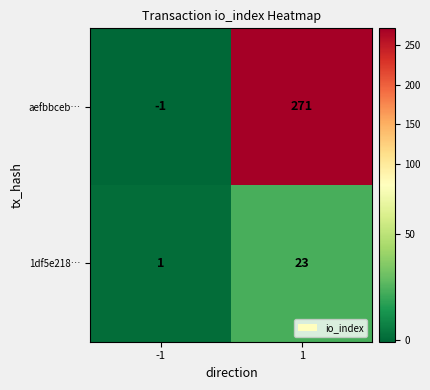

Between -1 and 1, which series saw the biggest shift?

aefbbceb…